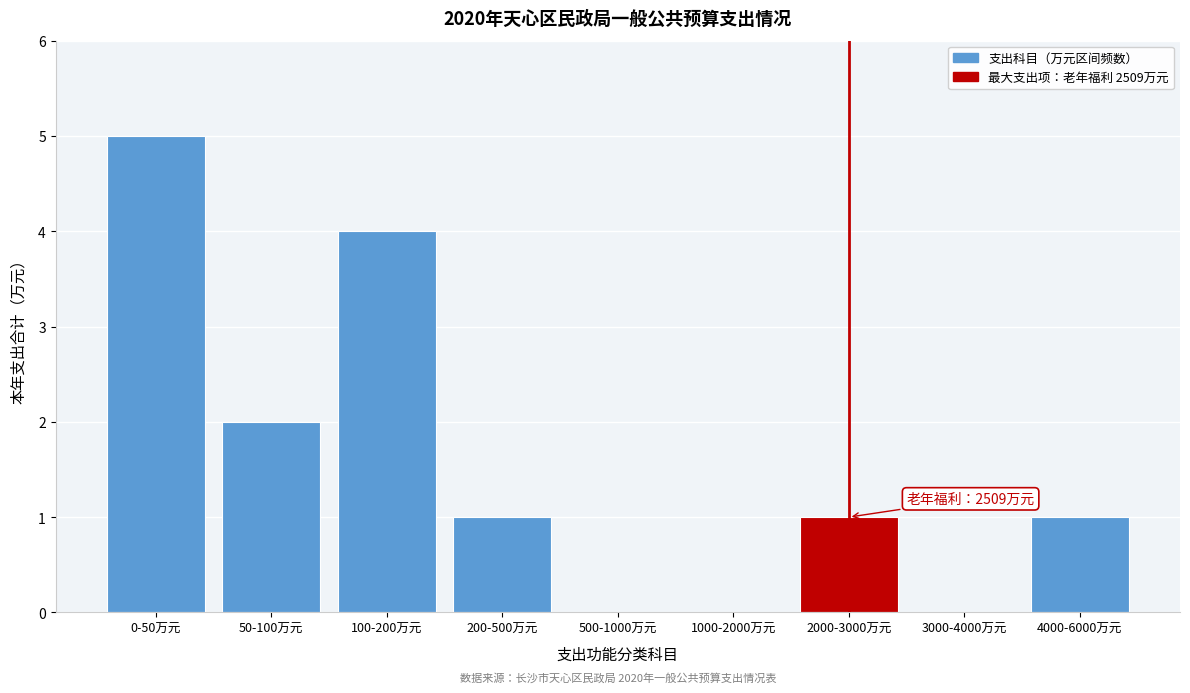

Reading left to right, transcribe all the data shown in this chart.

0-50万元=5	50-100万元=2	100-200万元=4	200-500万元=1	500-1000万元=0	1000-2000万元=0	2000-3000万元=1	3000-4000万元=0	4000-6000万元=1